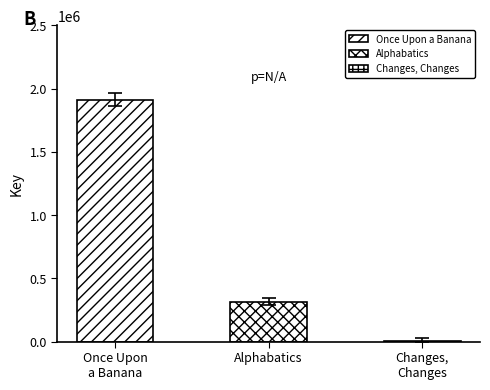

List the labels in order of value, smallest first.

Changes, Changes, Alphabatics, Once Upon a Banana